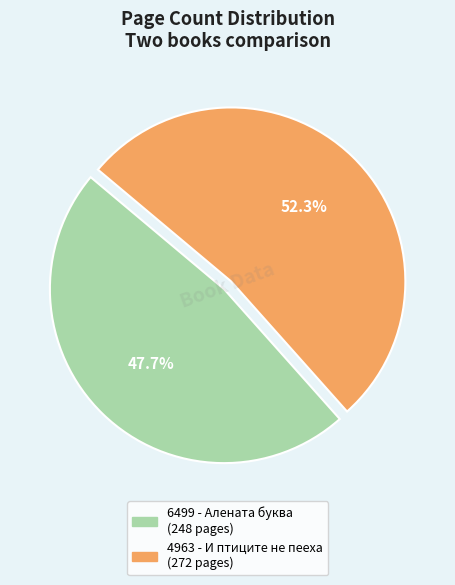

How much of the chart is everything except 6499 - Алената буква?

52.3%